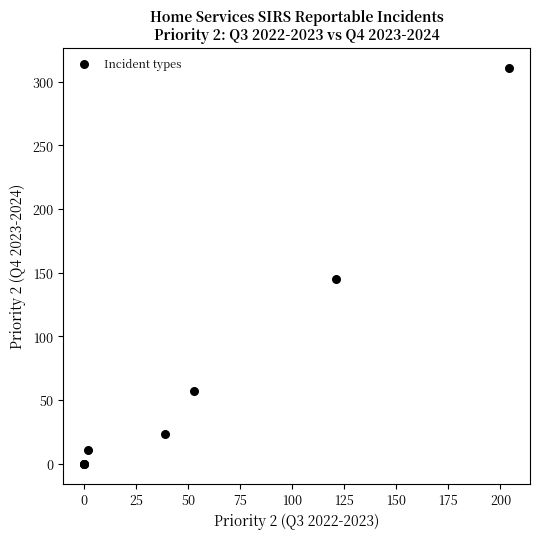

What Y value in the scatter plot is closest to 155?

145